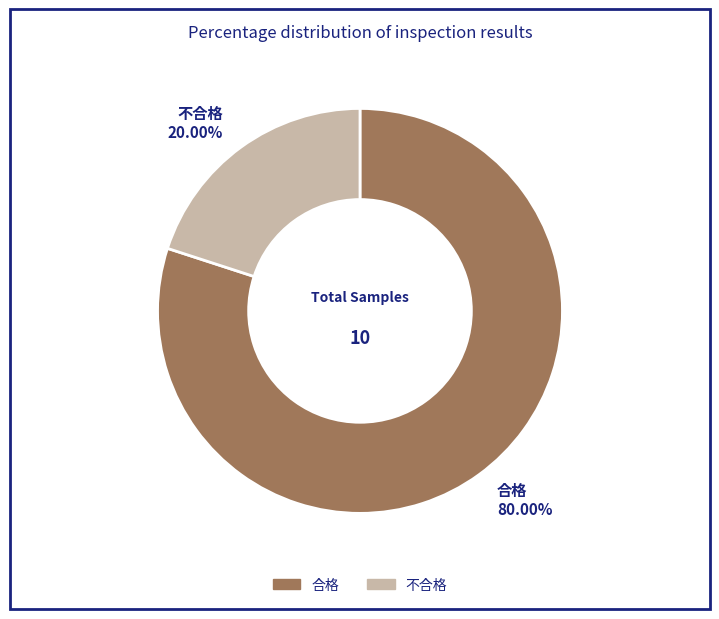

Is 合格 the majority of the pie?

Yes